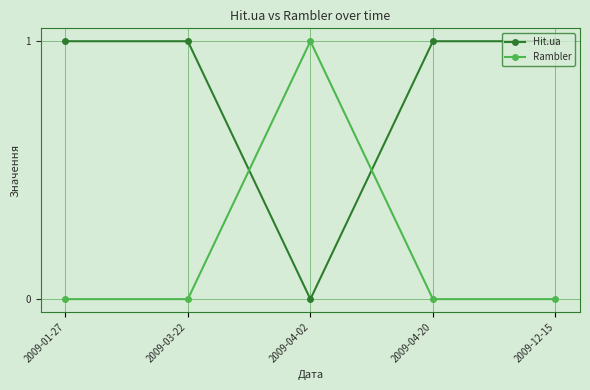

At which label does Hit.ua reach its minimum?

2009-04-02